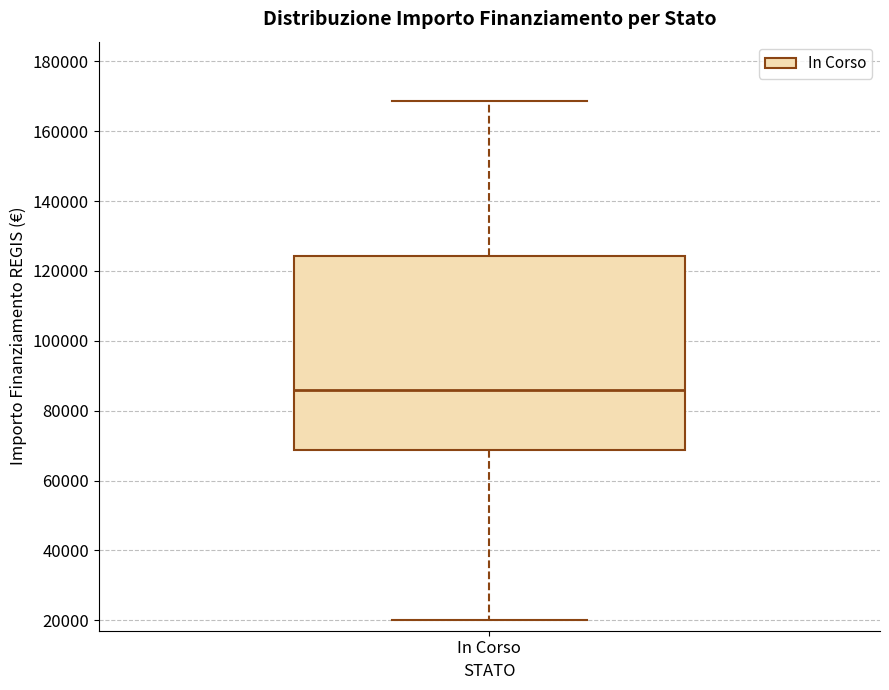

Read this box plot against the y-axis: the position of the median line, the range covered by the box, and the ends of both whiskers. The values are not printed on the chart, so give them approximately, as read against the axis.

median 86000, box 68000 to 124000, whiskers 20000 to 168000